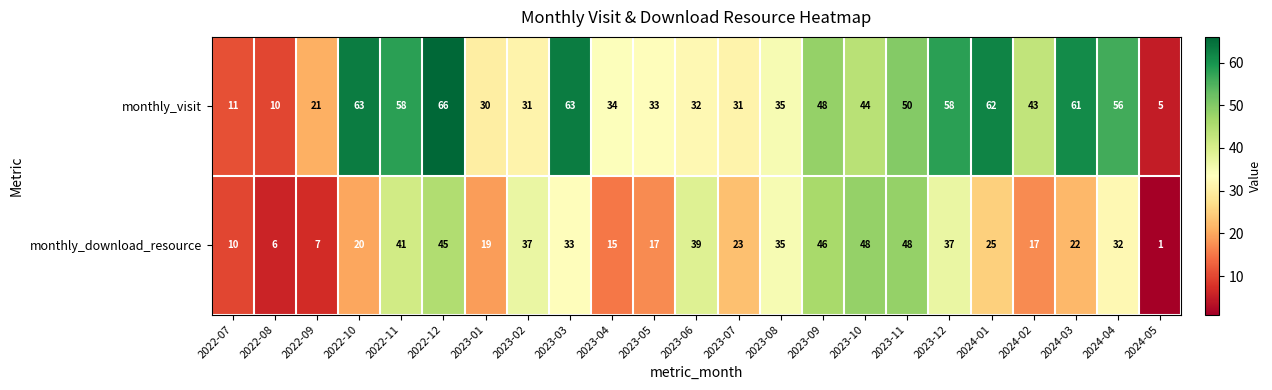

What is the difference between the monthly_visit values at 2023-10 and 2023-07?

13